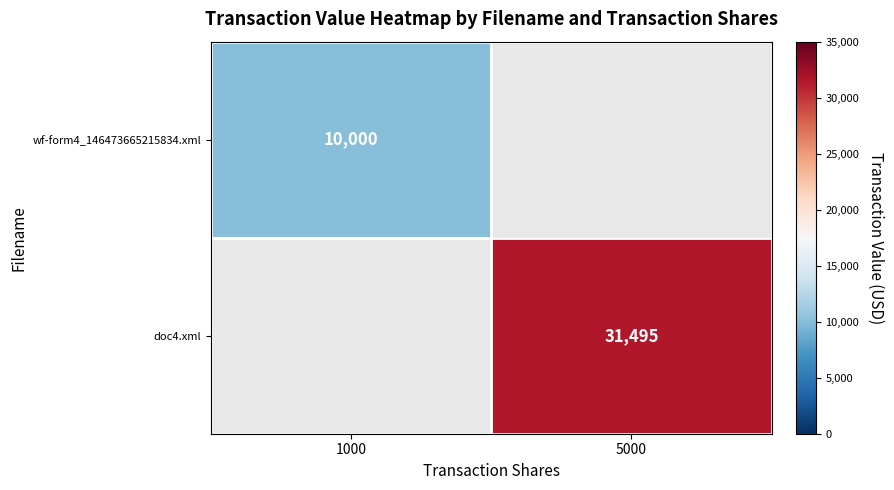

Is it true that doc4.xml equals 31495 at 5000?

True